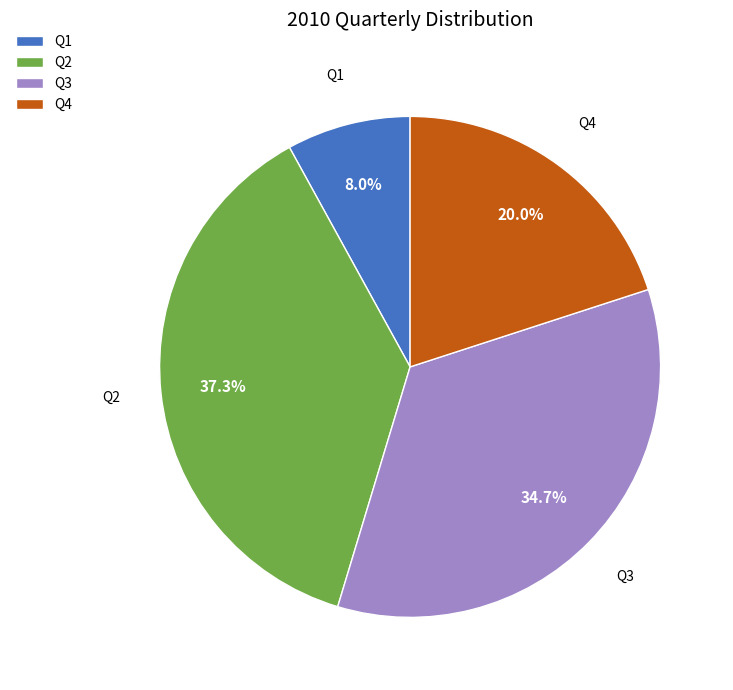

Count the number of slices in the pie.

4